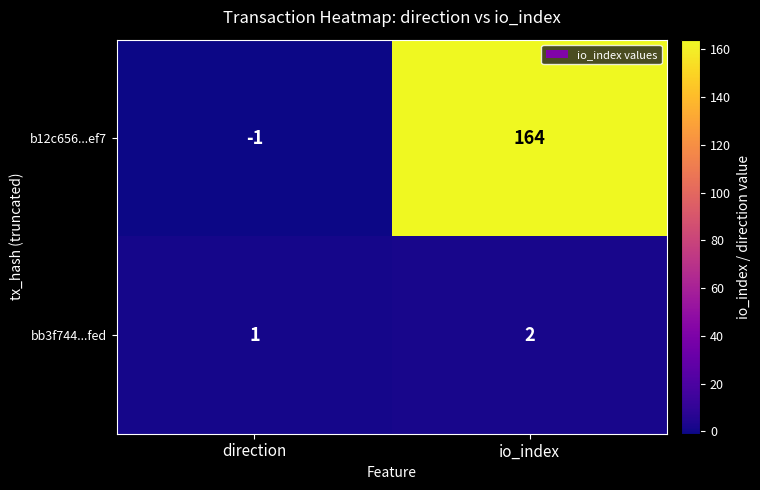

What is the maximum value shown in the chart?

164